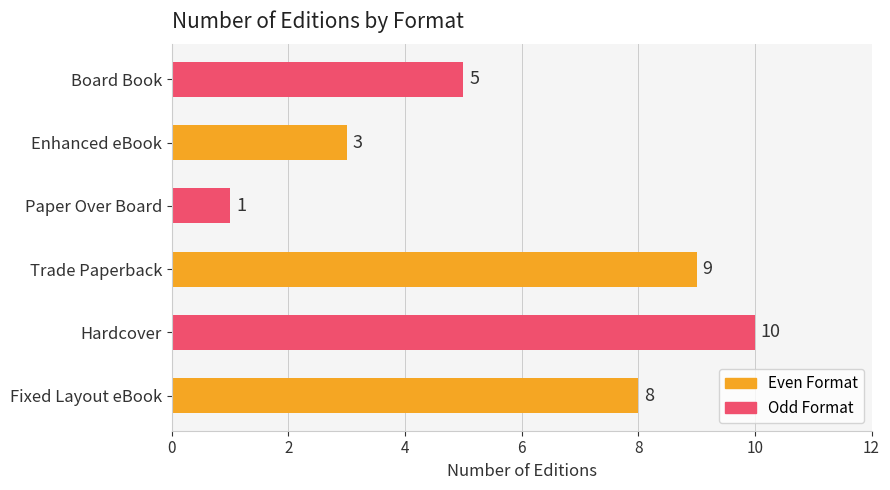

What is the minimum value shown in the chart?

1